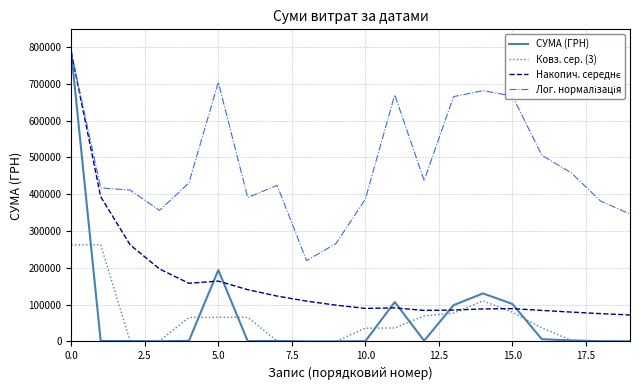

Which series has the largest range (max minus min)?

СУМА (ГРН)